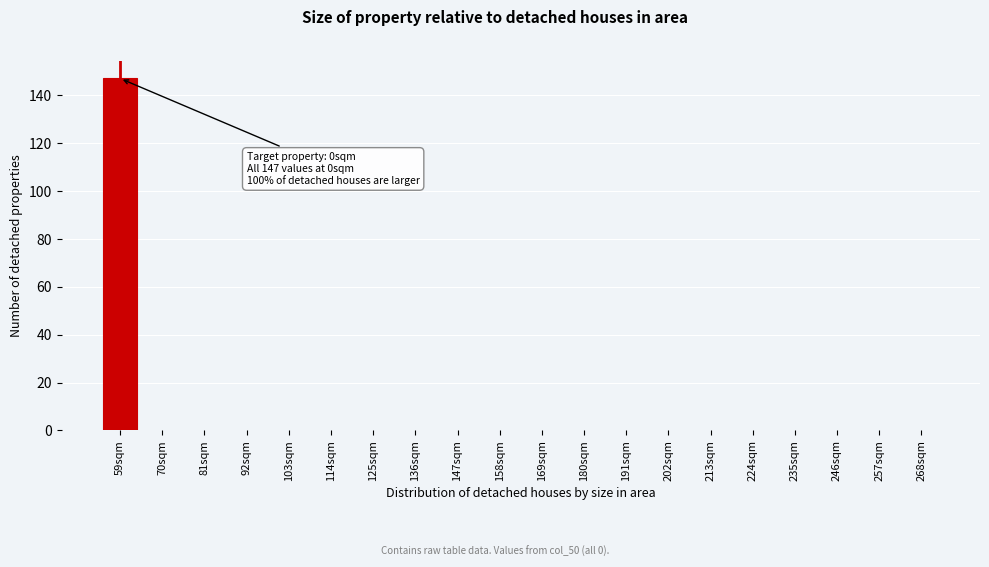

Reading left to right, extract all data points from this chart.

59sqm=147	70sqm=0	81sqm=0	92sqm=0	103sqm=0	114sqm=0	125sqm=0	136sqm=0	147sqm=0	158sqm=0	169sqm=0	180sqm=0	191sqm=0	202sqm=0	213sqm=0	224sqm=0	235sqm=0	246sqm=0	257sqm=0	268sqm=0